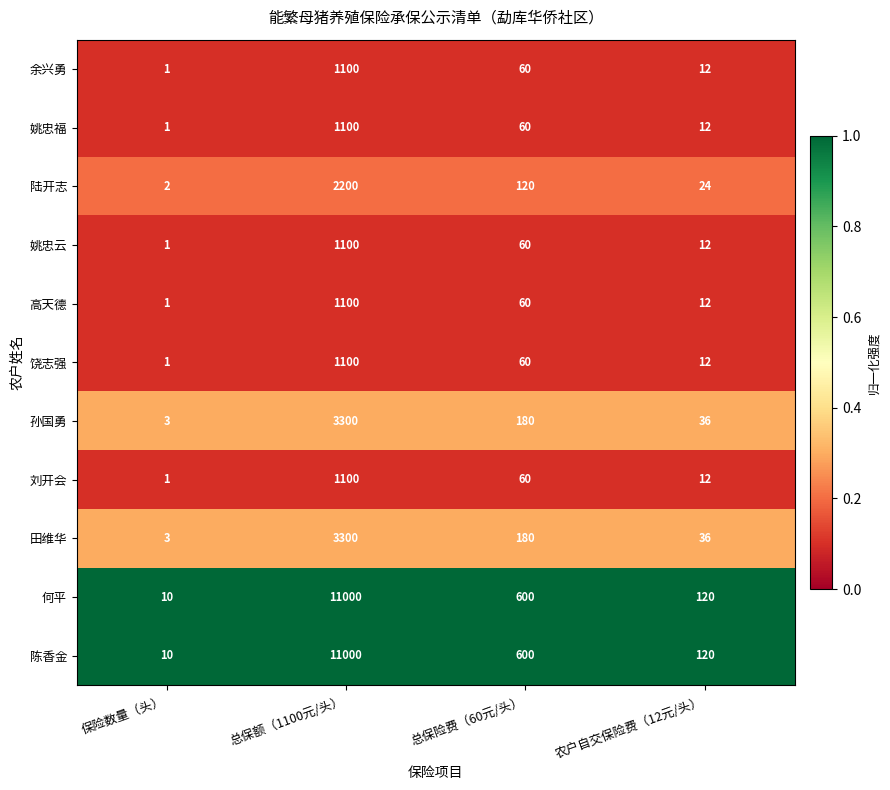

What value does the 高天德 series have at 总保险费（60元/头）?

60